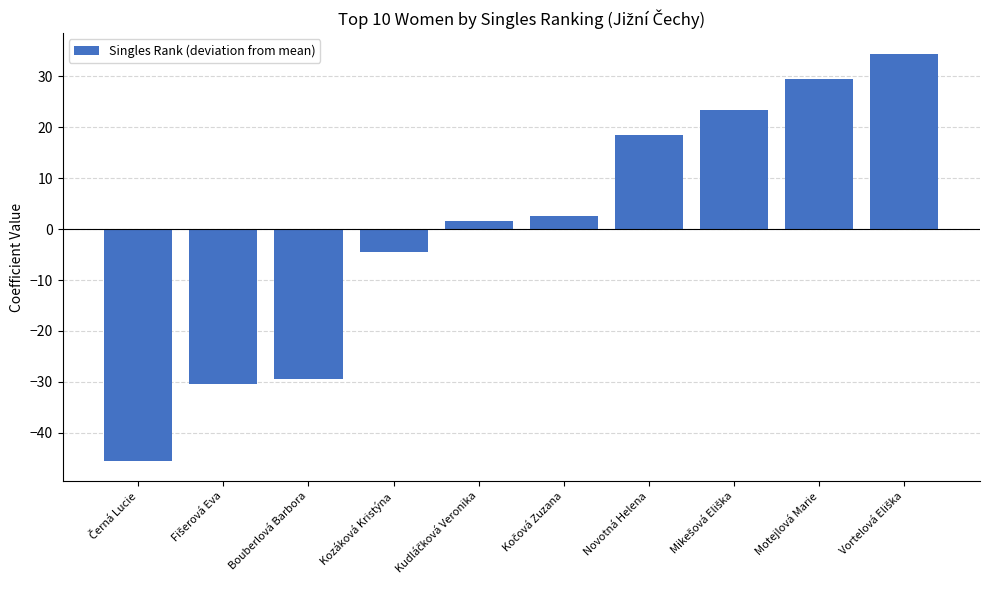

The chart shows a value of -29.5 at Bouberlová Barbora. True or false?

True